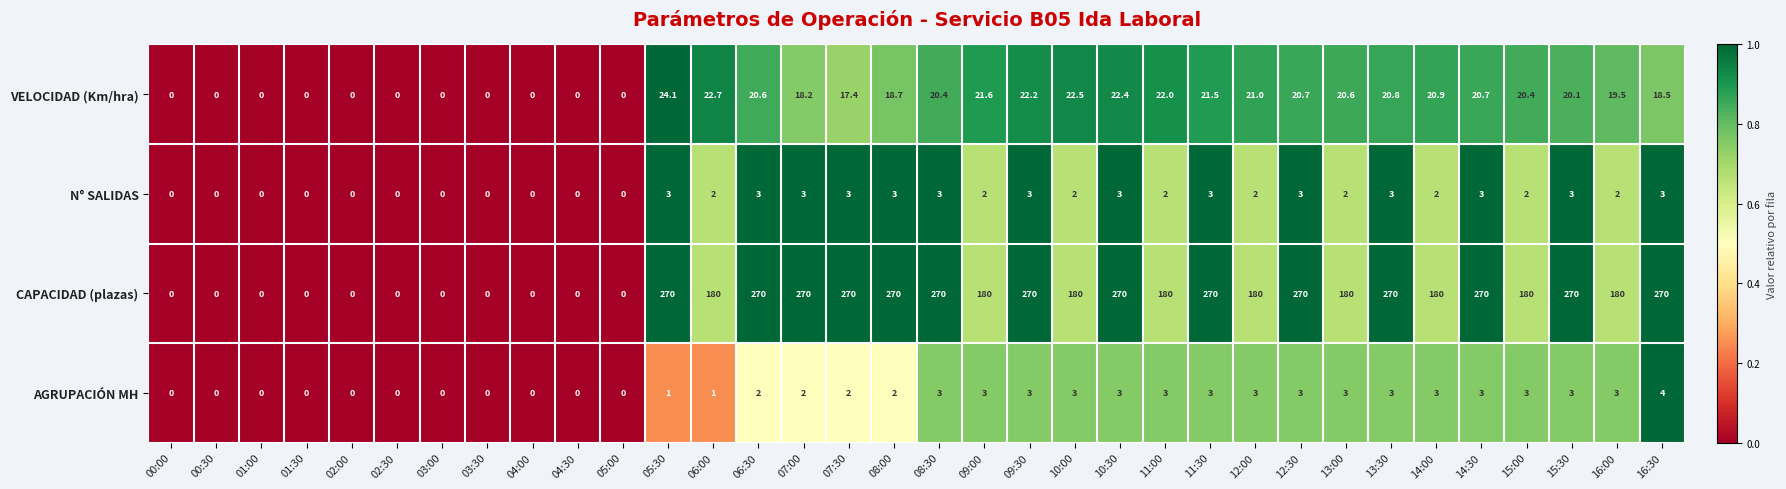

Which series has the largest total across all categories?

CAPACIDAD (plazas)